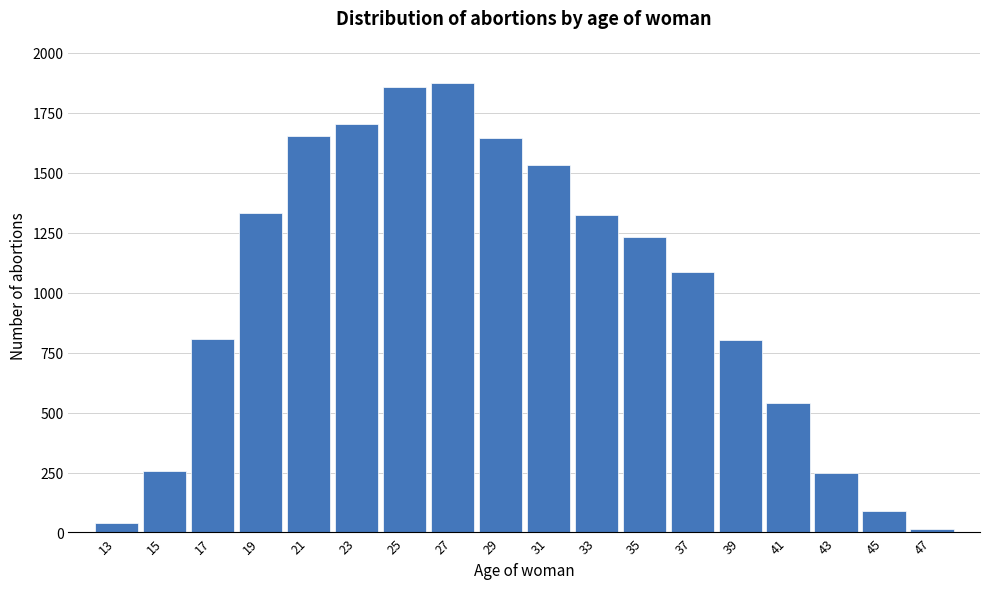

What is the change in value from 27 to 29?

-230